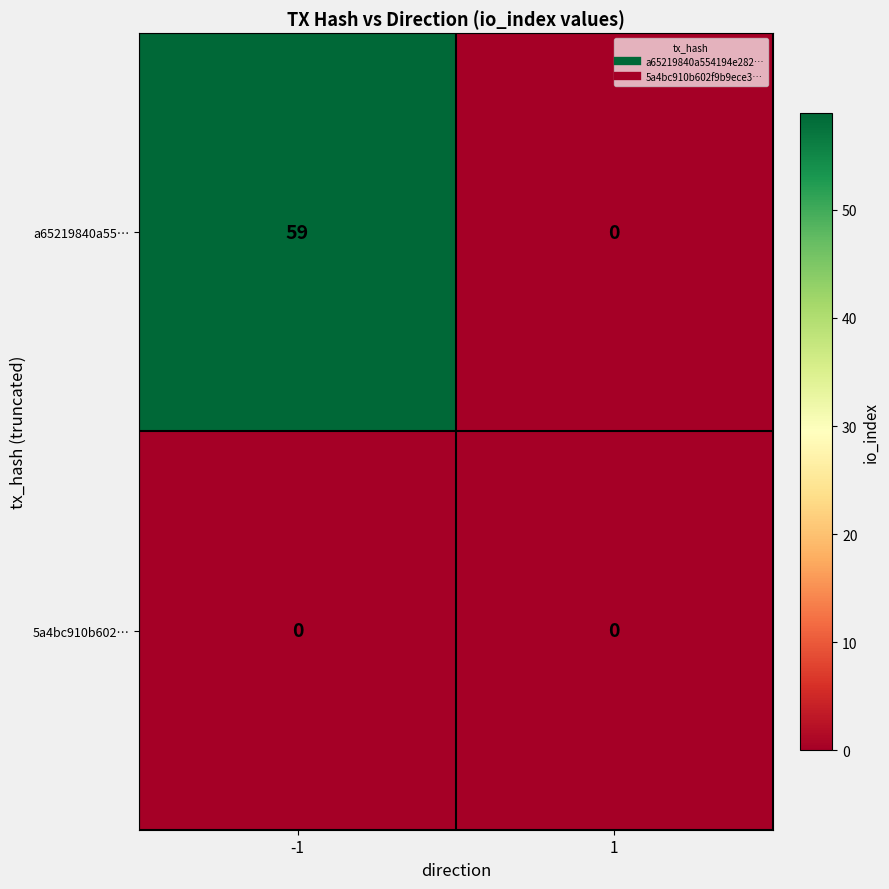

Is it true that a65219840a55… equals 79 at -1?

False